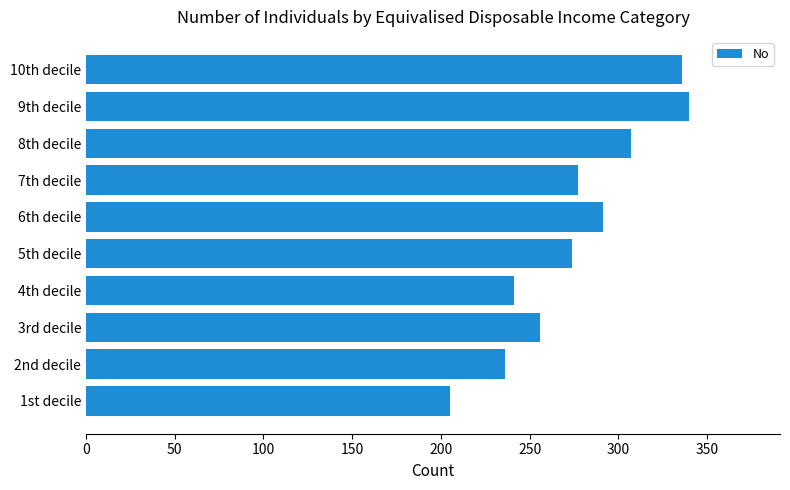

Which label corresponds to the largest value in the chart?

9th decile